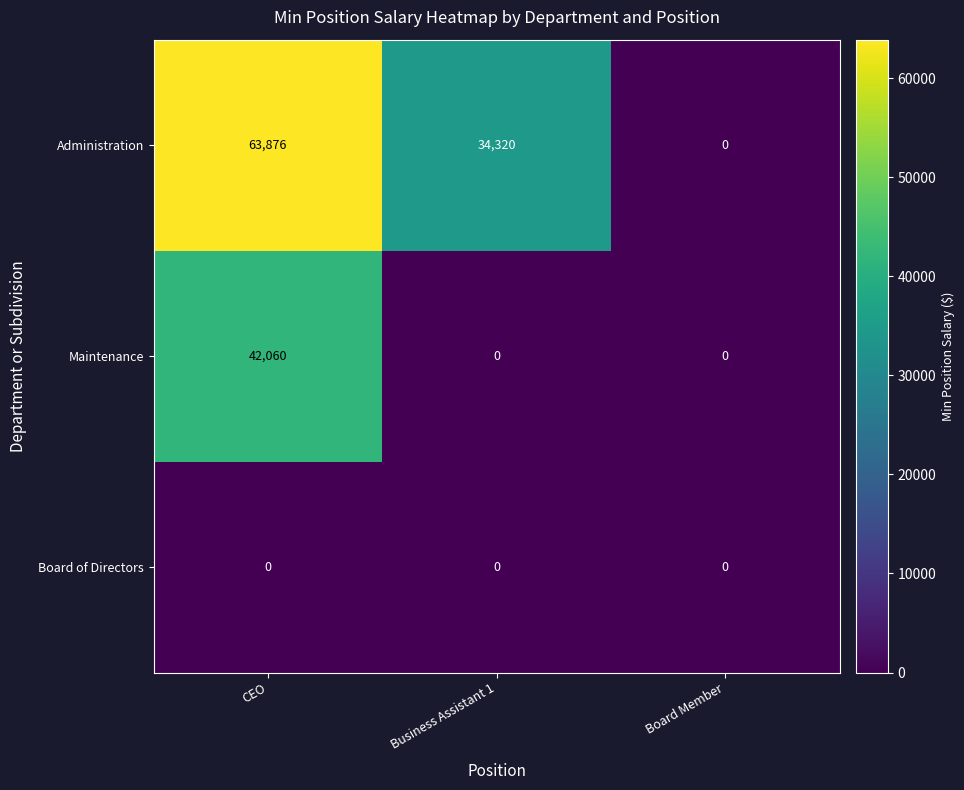

At how many categories does at least one series exceed 57217?

1